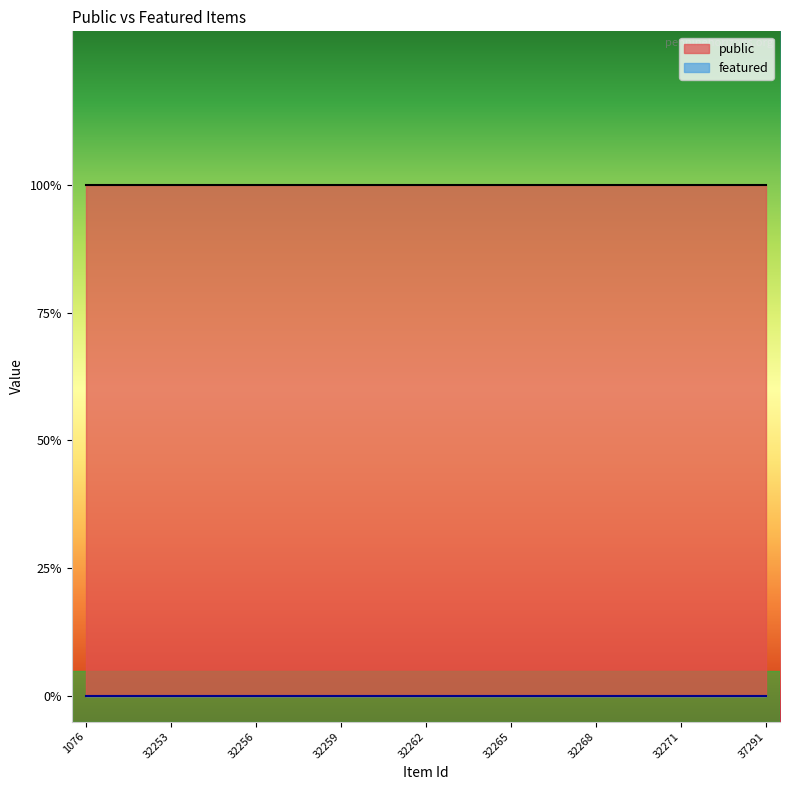

At which category is the sum across all series the highest?

1076